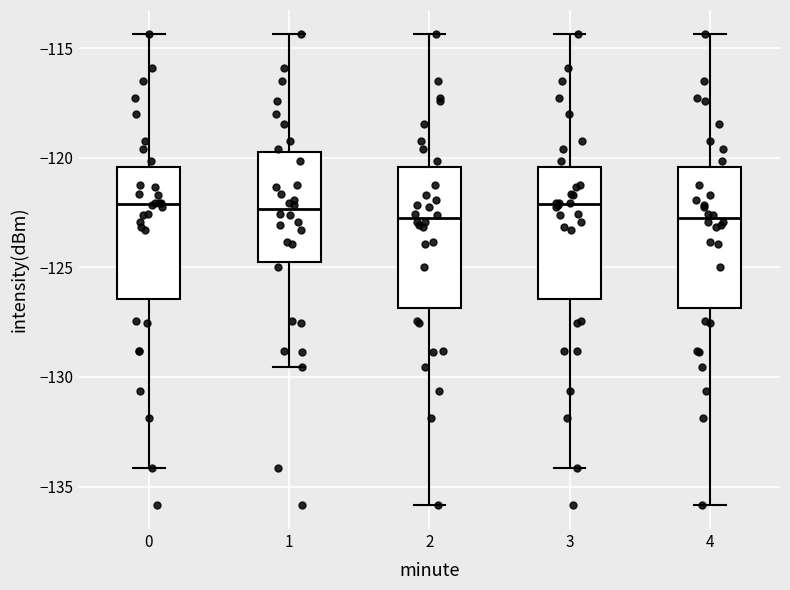

Reading left to right, read every box against the y-axis: the position of its median line, the range the box covers, and the ends of its whiskers. The values are not printed on the chart, so give them approximately, as read against the axis.

0: median -122.0, box -126.5 to -120.5, whiskers -134.0 to -114.5
1: median -122.5, box -124.5 to -119.5, whiskers -129.5 to -114.5
2: median -123.0, box -127.0 to -120.5, whiskers -136.0 to -114.5
3: median -122.0, box -126.5 to -120.5, whiskers -134.0 to -114.5
4: median -123.0, box -127.0 to -120.5, whiskers -136.0 to -114.5